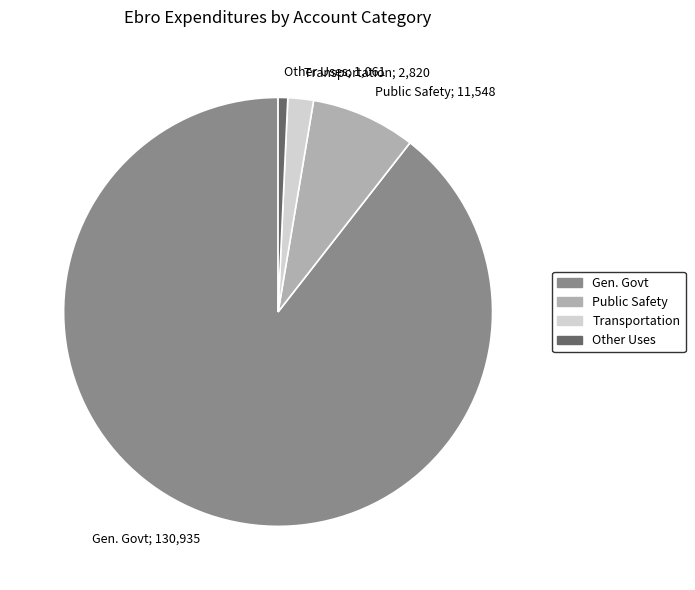

Count the number of slices in the pie.

4